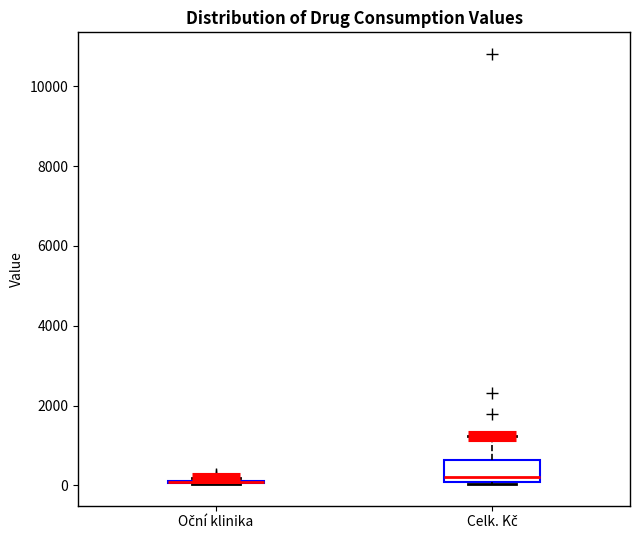

Reading left to right, read every box against the y-axis: the position of its median line, the range the box covers, and the ends of its whiskers. The values are not printed on the chart, so give them approximately, as read against the axis.

Oční klinika: box collapsed to a line at 0, whiskers 0 to 200
Celk. Kč: median 200, box 0 to 600, whiskers 0 (just below the box's lower edge) to 1200